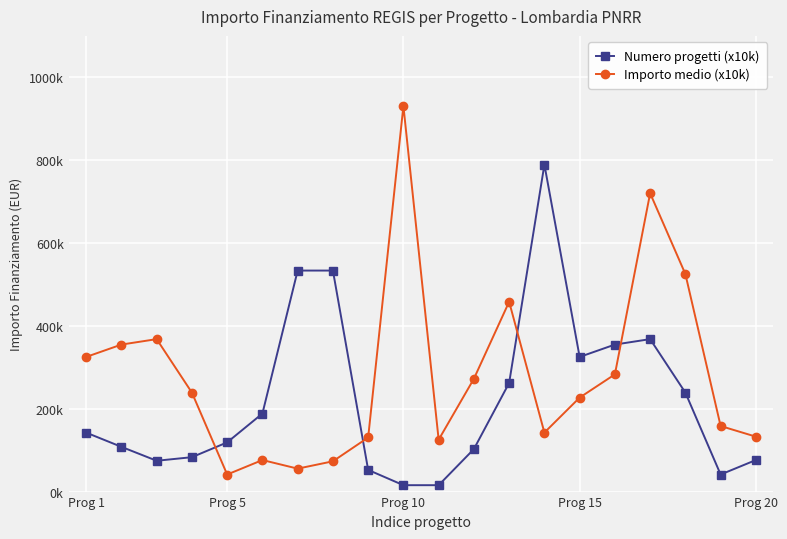

What is the maximum value shown in the chart?

930869.5